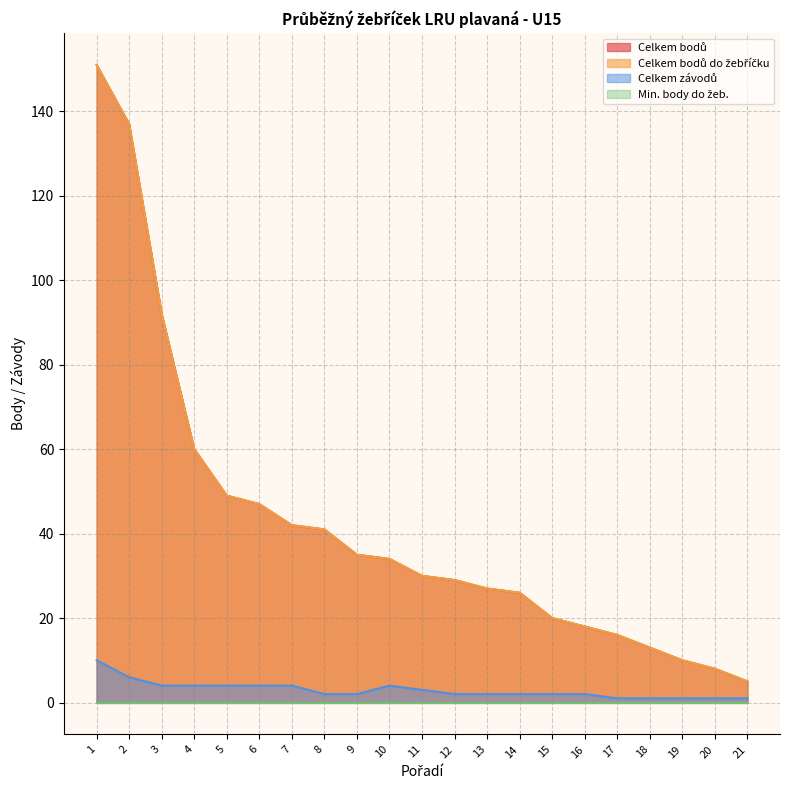

At which label is Celkem bodů closest to 78?

3